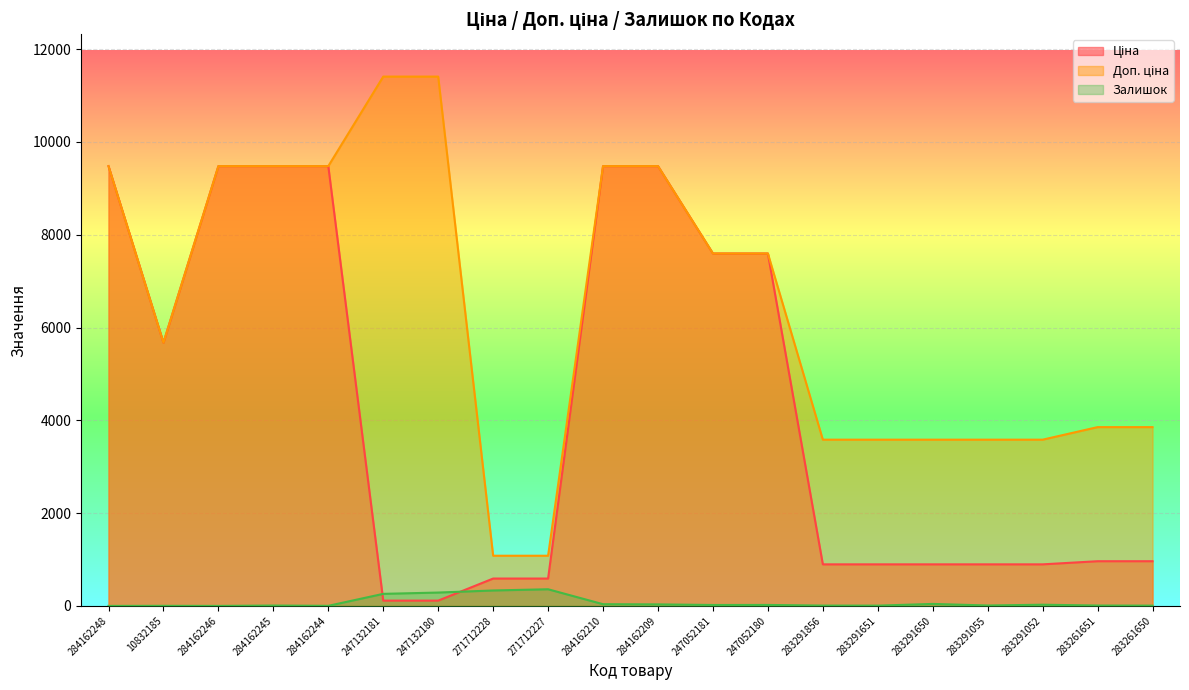

How many interior local valleys does the Доп. ціна series have?

1